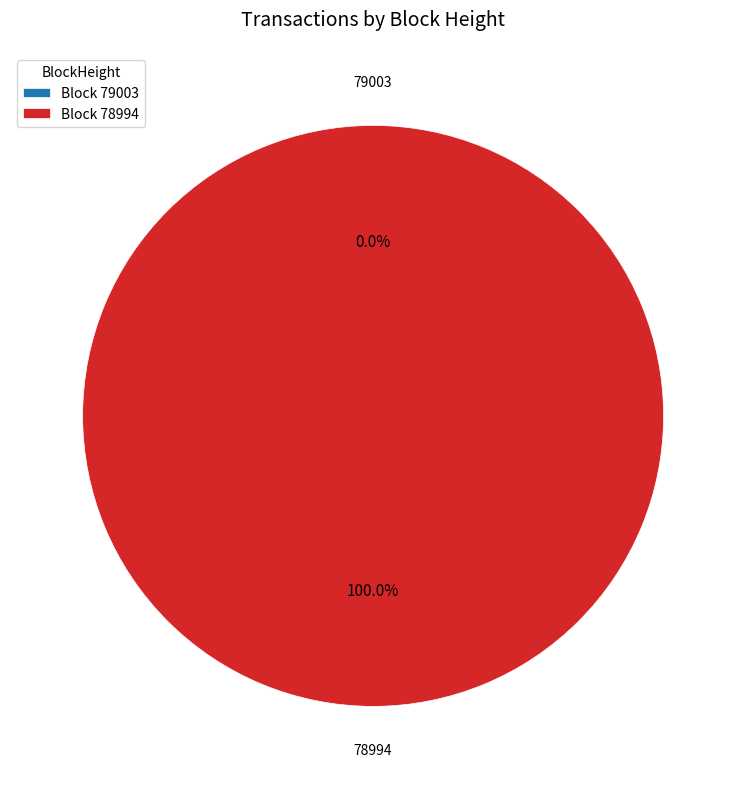

The 79003 slice represents 0% of the pie. True or false?

True